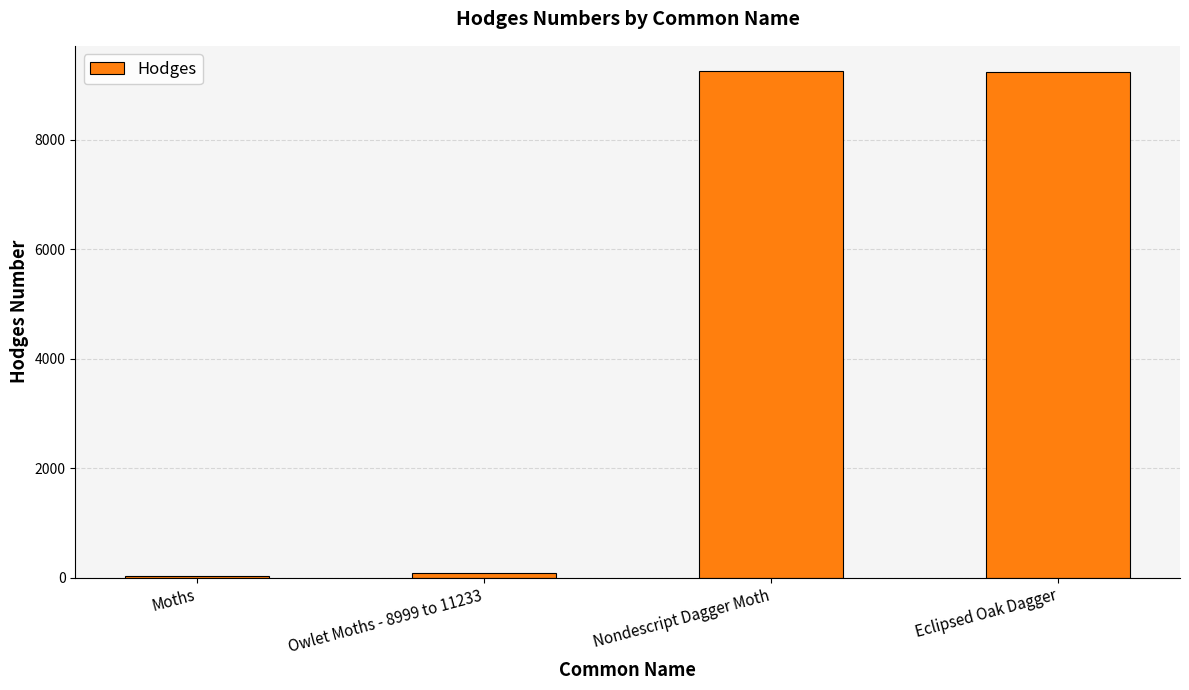

The chart shows a value of 9257.0 at Nondescript Dagger Moth. True or false?

True